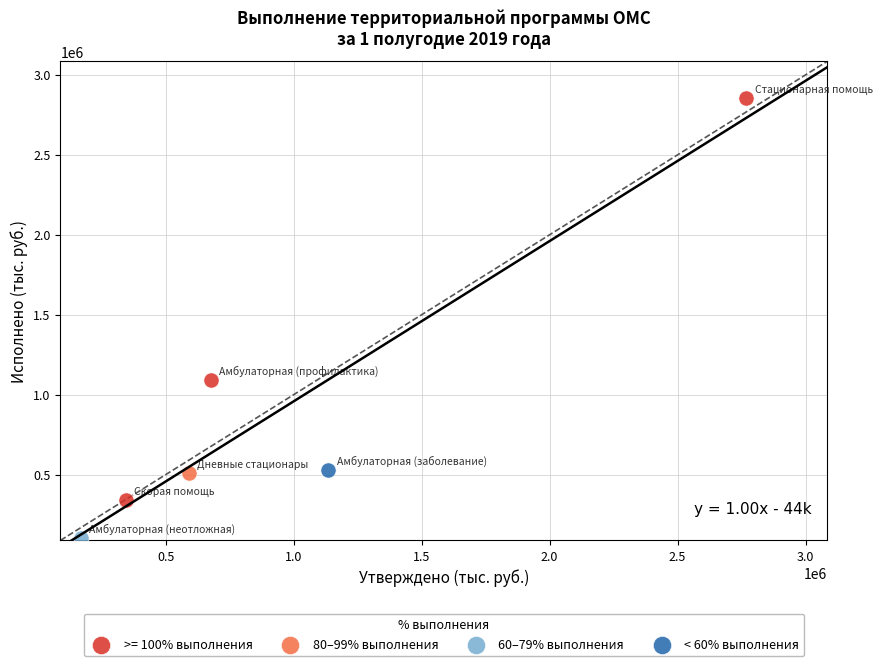

What are all the series names shown in the legend?

>= 100% выполнения, 80–99% выполнения, 60–79% выполнения, < 60% выполнения